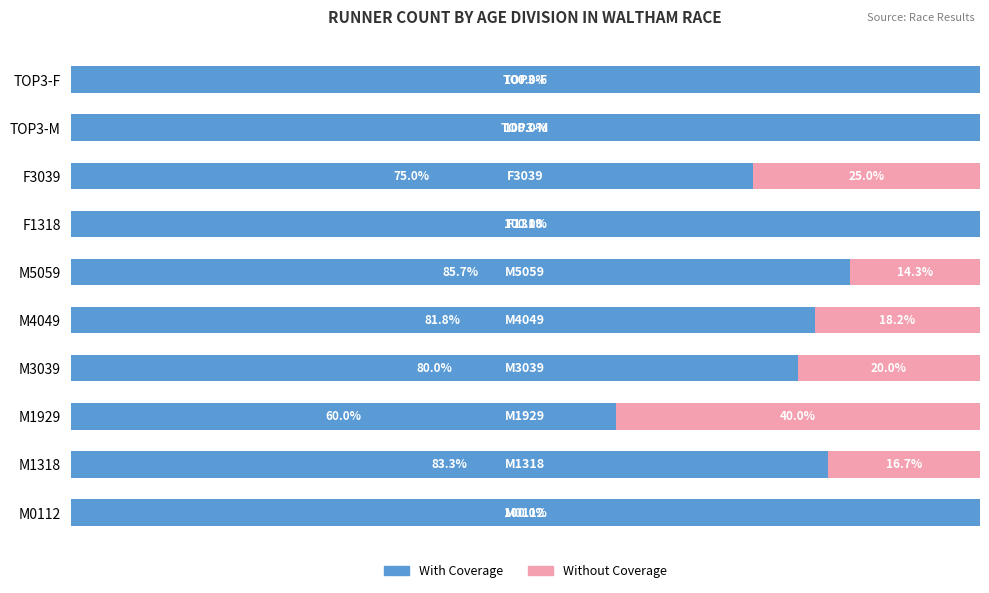

Where is With Coverage nearest to the value 80?

M3039